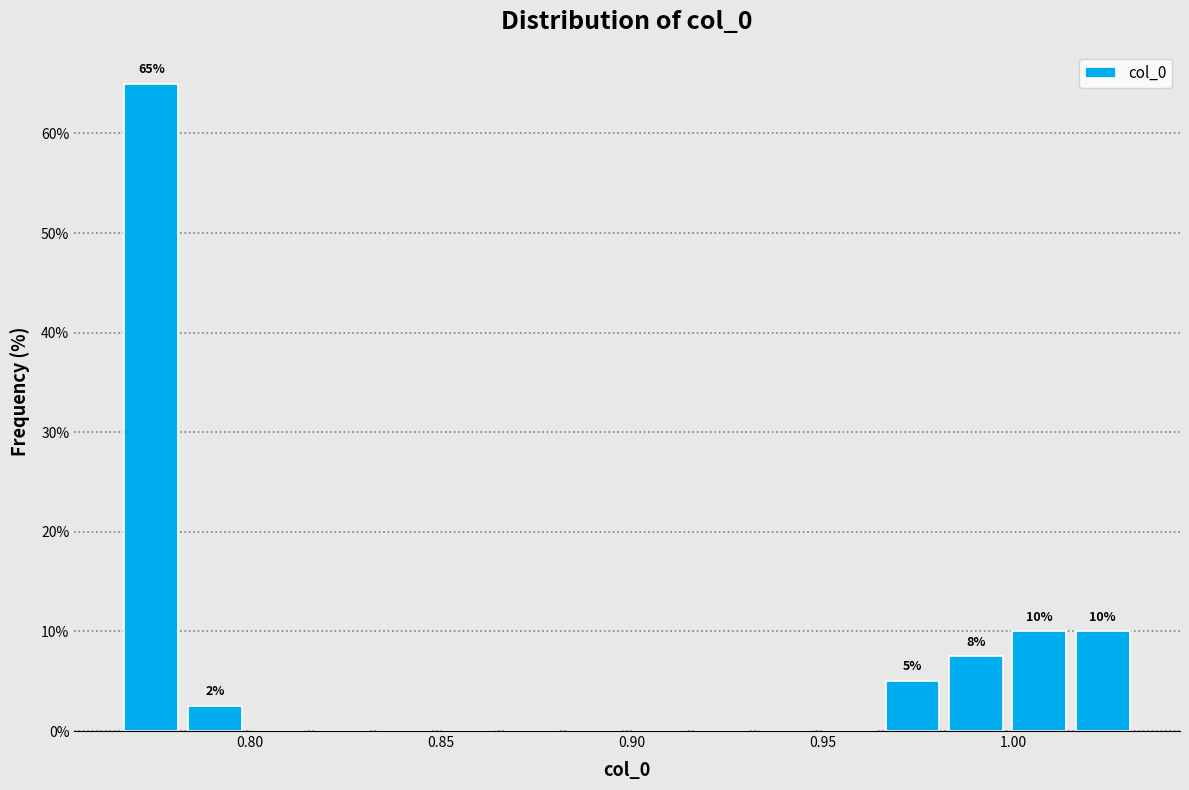

Read against the x-axis, roughly where is the centre of the tallest bar?

0.775